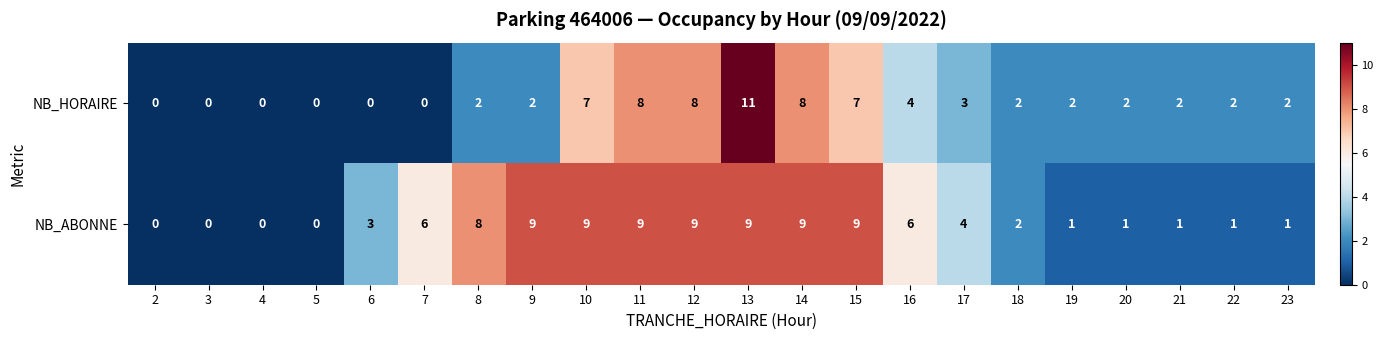

List the series in order of their peak value, lowest first.

NB_ABONNE, NB_HORAIRE